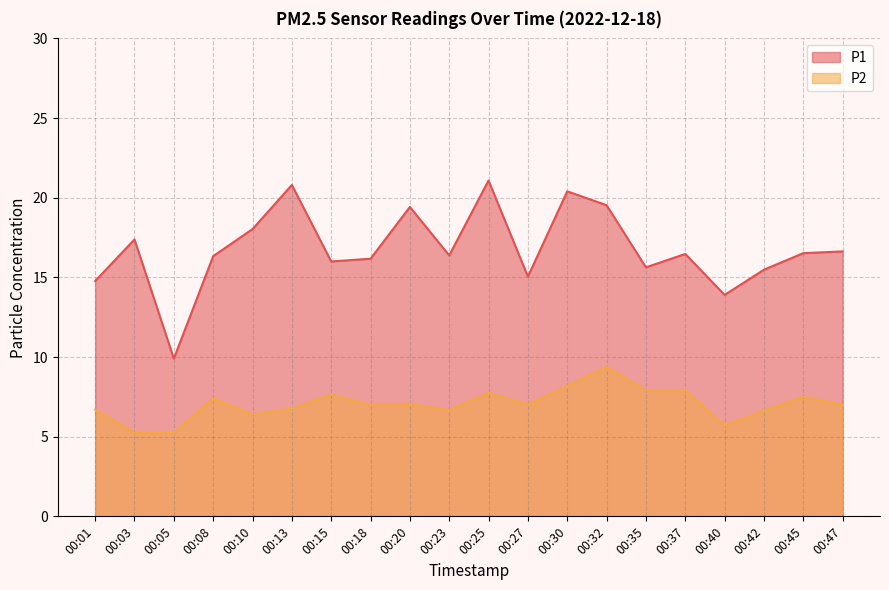

At which label is P2 closest to 7?

00:18